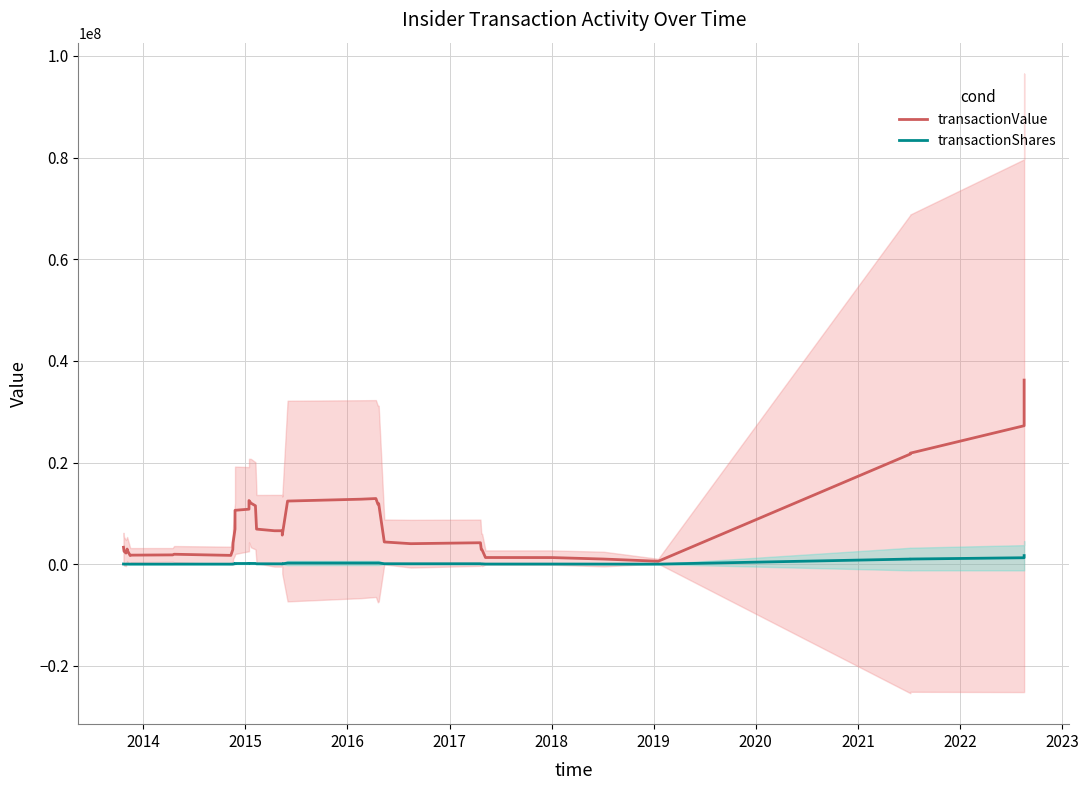

Which series has the largest range (max minus min)?

transactionValue